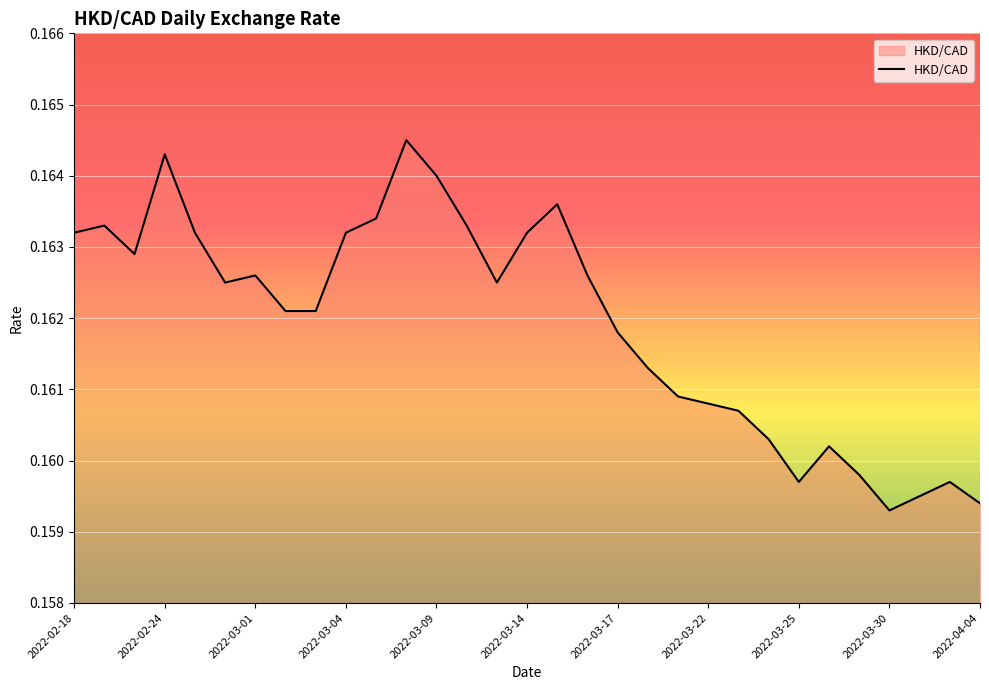

How many values are between 0 and 1?

31